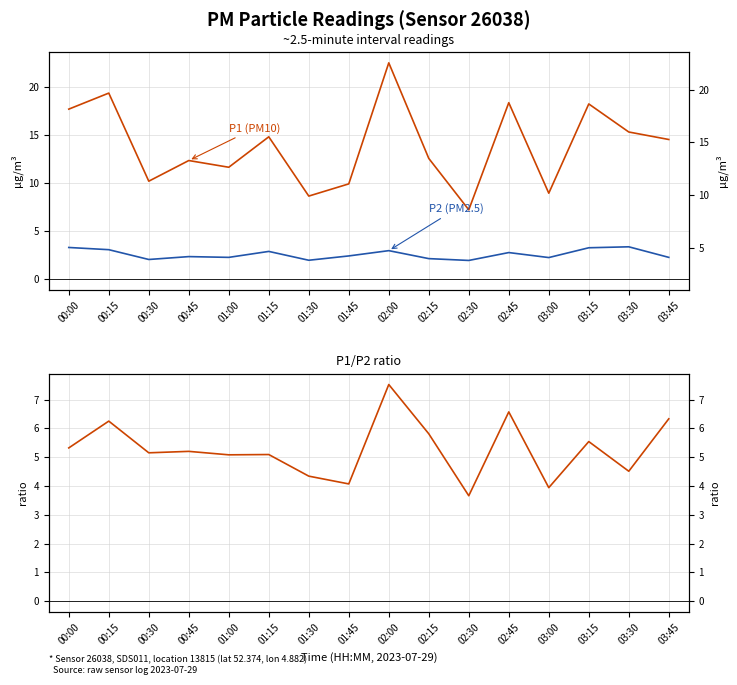

How many lines are shown in the chart?

3